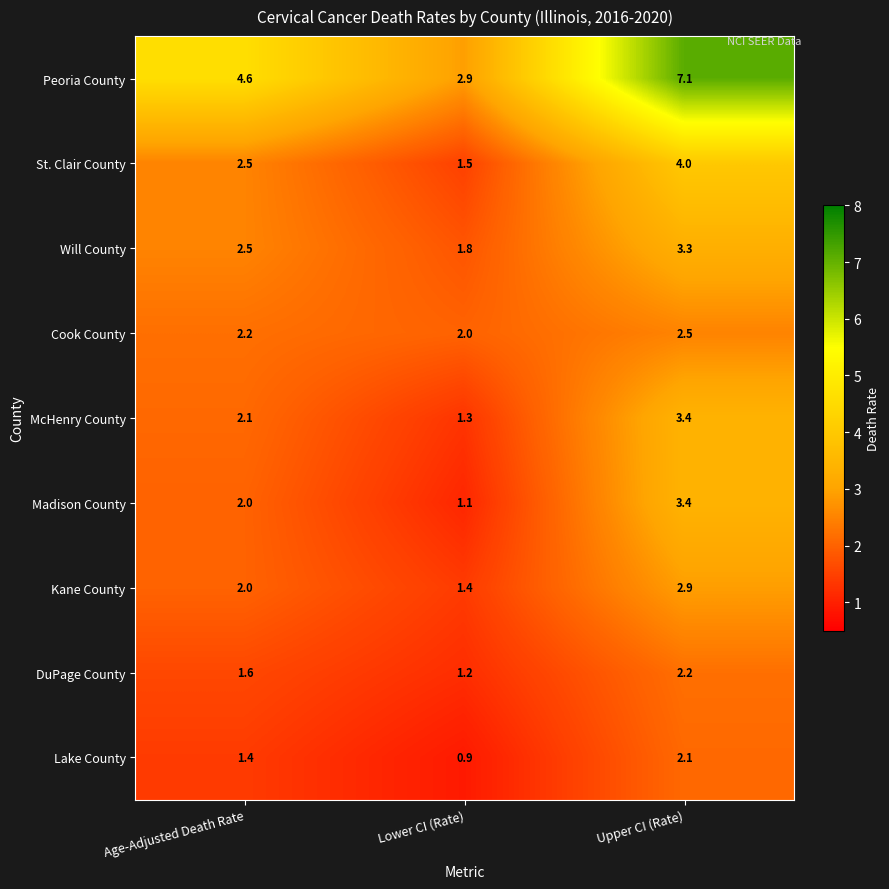

What is the difference between the highest and lowest values at Upper CI (Rate)?

5.0